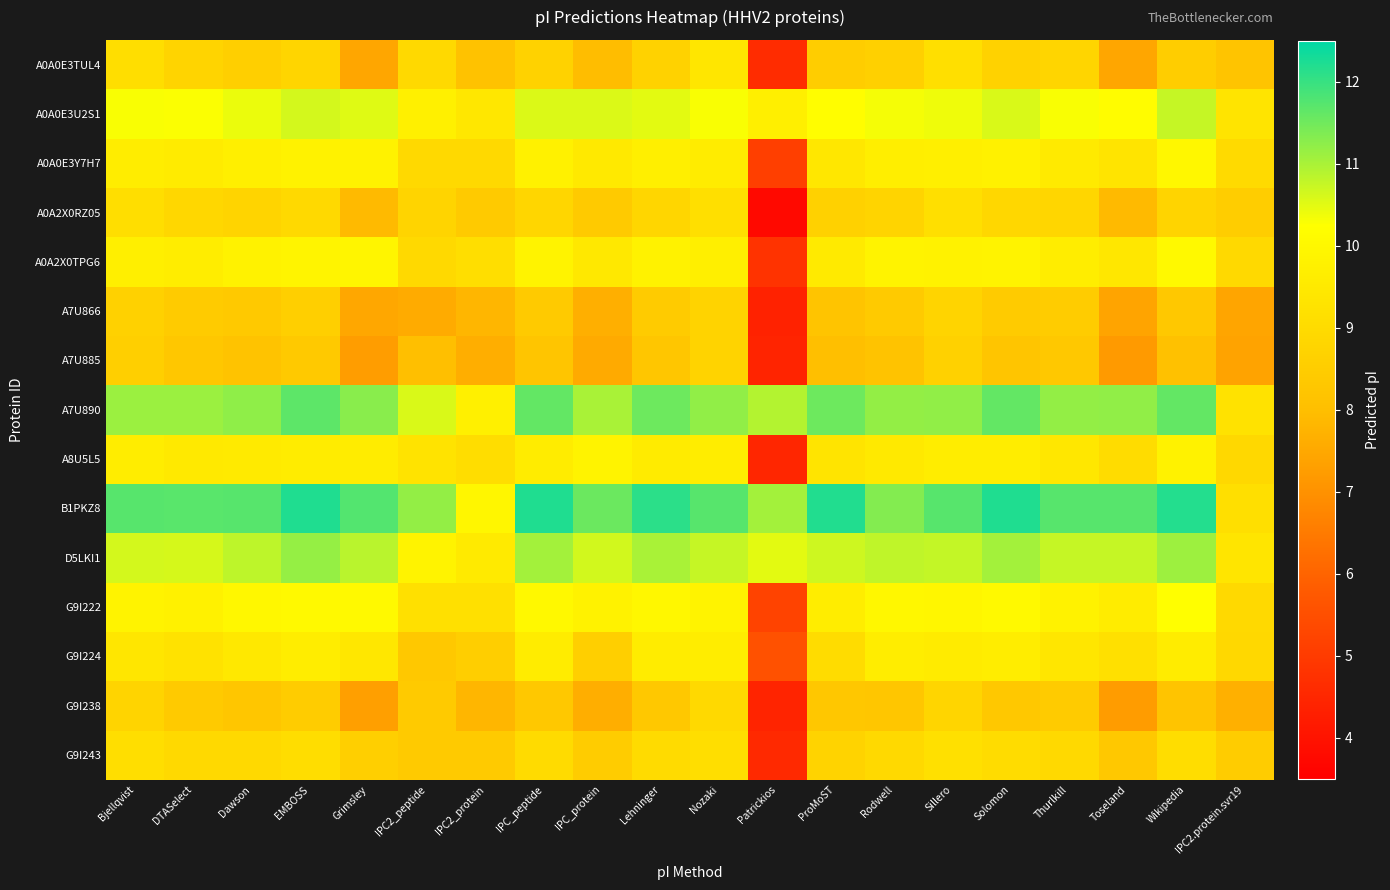

Which series has the largest total across all categories?

B1PKZ8